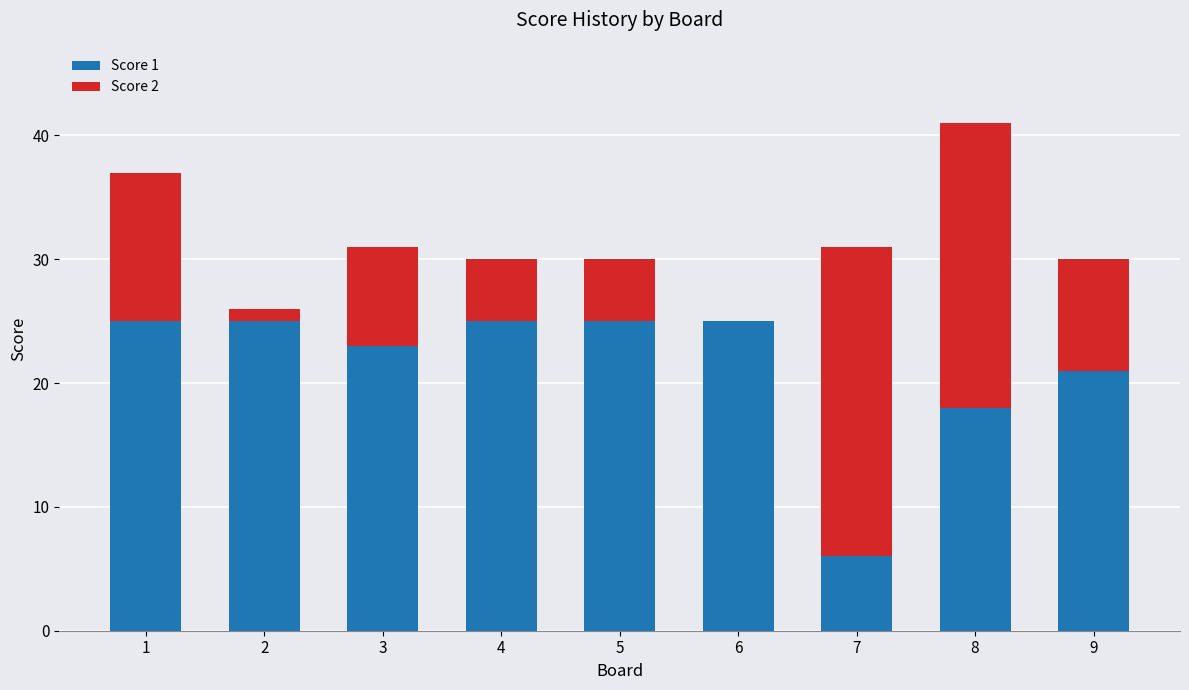

Is it true that Score 1 equals 12 at 5?

False